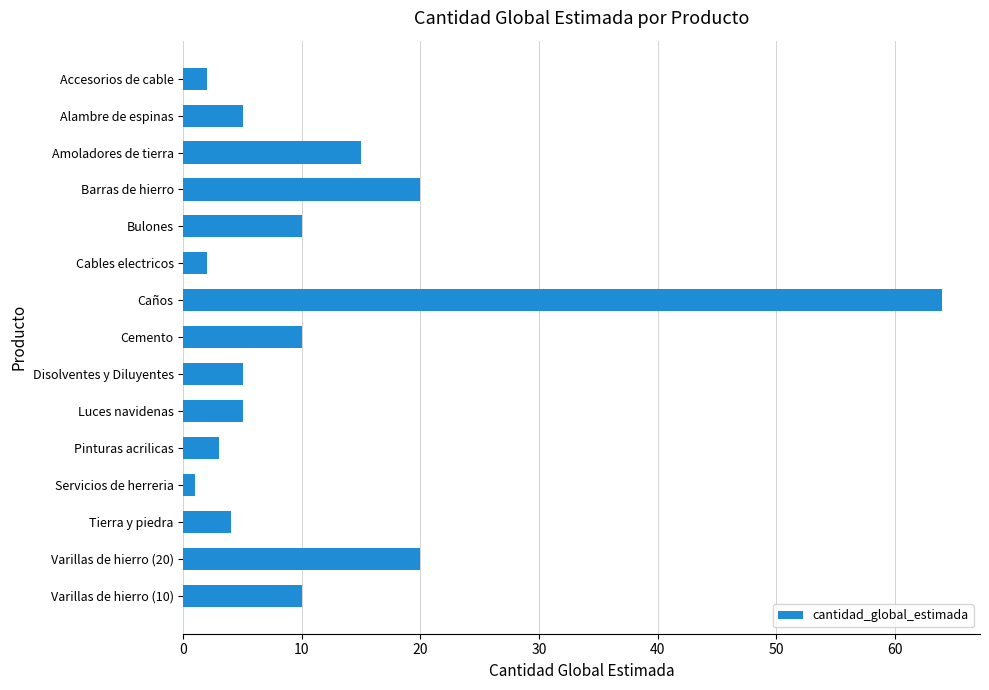

True or false: the data shows 6 at Barras de hierro.

False